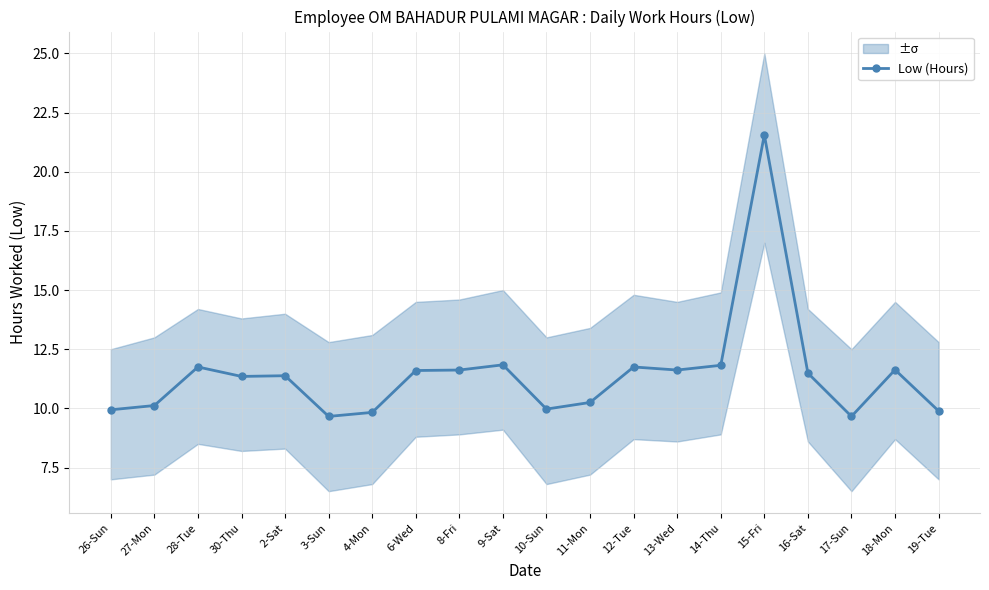

What is the approximate value at 4-Mon?

9.8